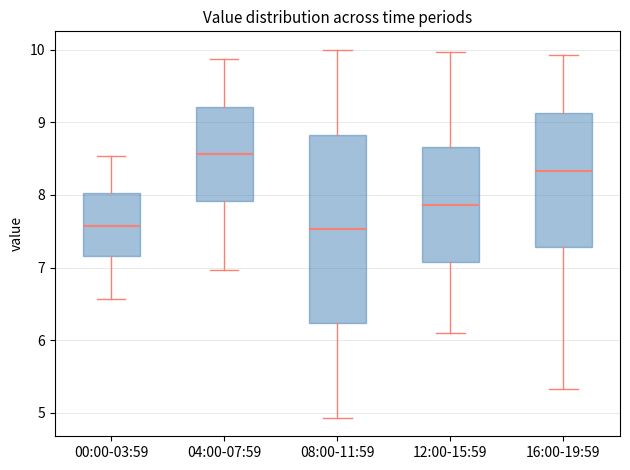

Where is the lower edge of the box for 12:00-15:59 on the y-axis? The values are not printed on the chart, so give them approximately, as read against the axis.

7.1